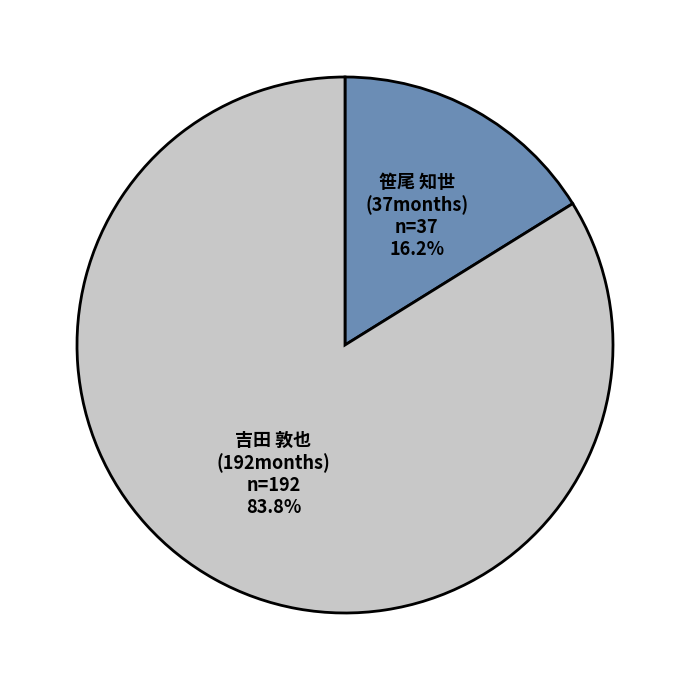

Does any single category account for the majority?

Yes